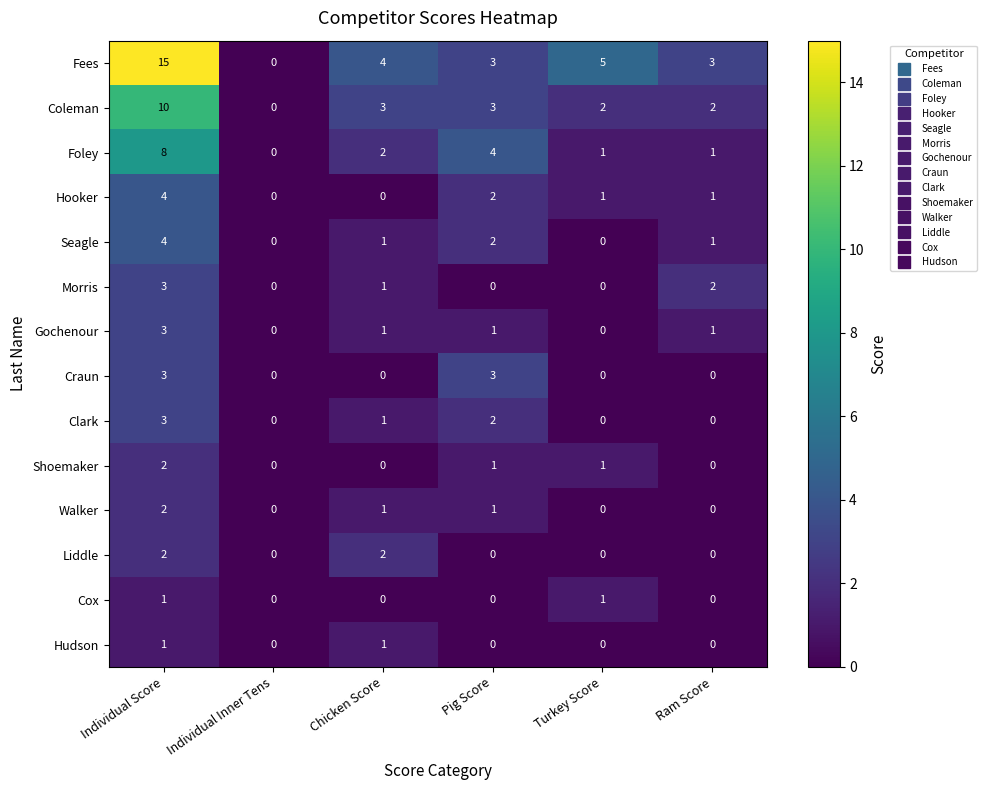

Which series changed the most between Chicken Score and Pig Score?

Craun